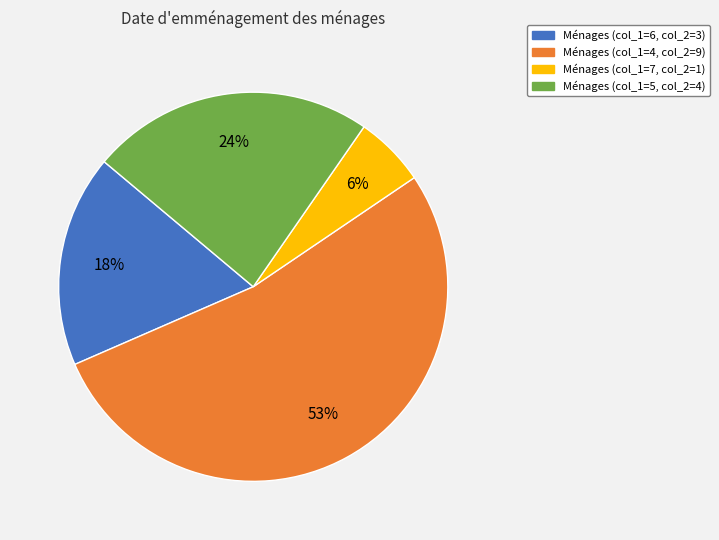

To the nearest percent, what is the difference between the largest and smallest slice percentages?

47%